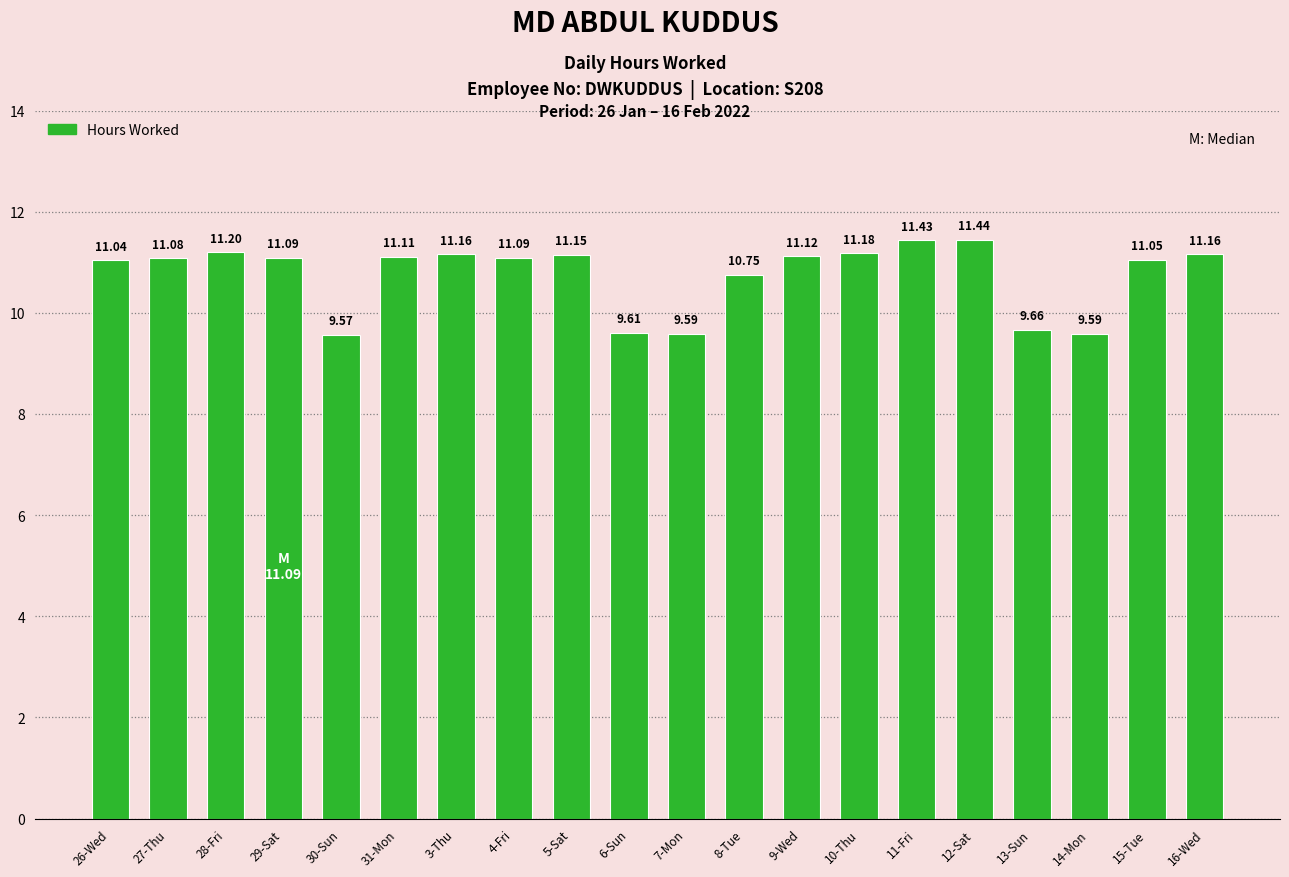

Are the bars horizontal?

No